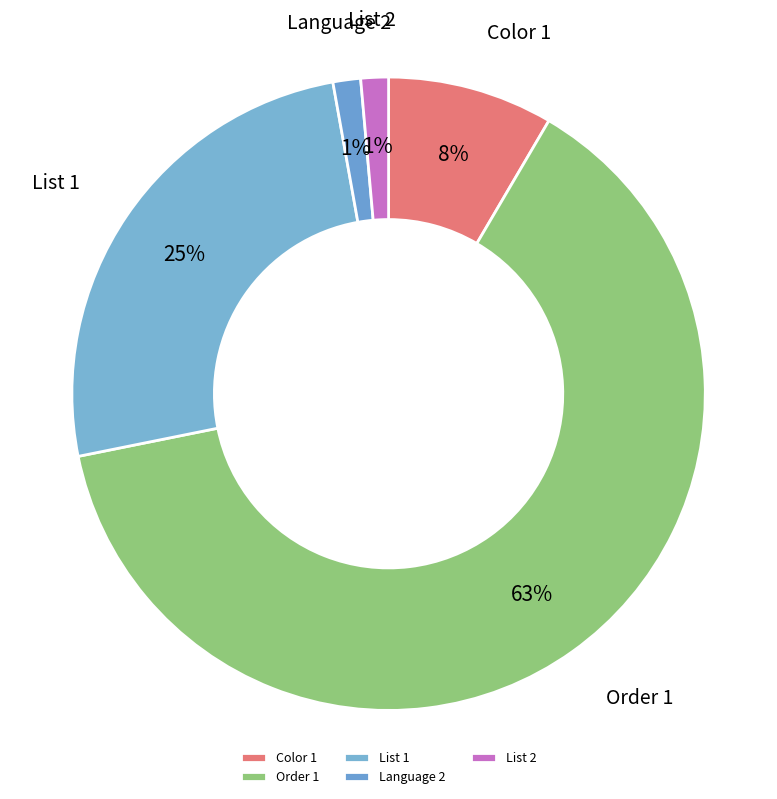

To the nearest percent, what is the combined percentage of Order 1 and List 2?

65%